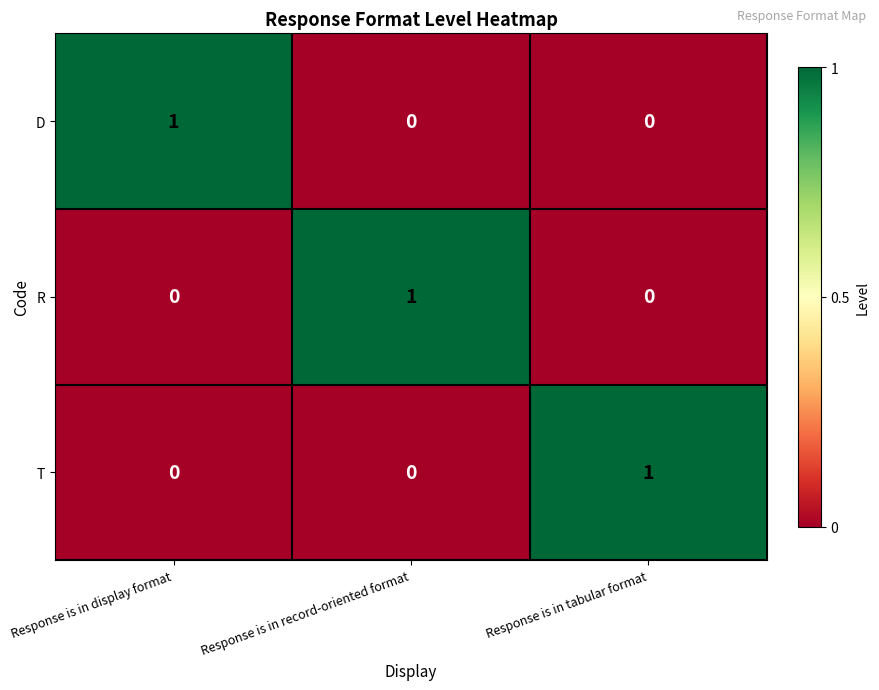

Is the value of D at Response is in display format greater than the value of T at Response is in record-oriented format?

Yes